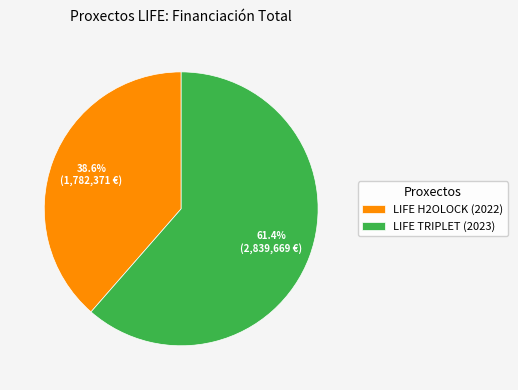

How many segments does this pie chart have?

2